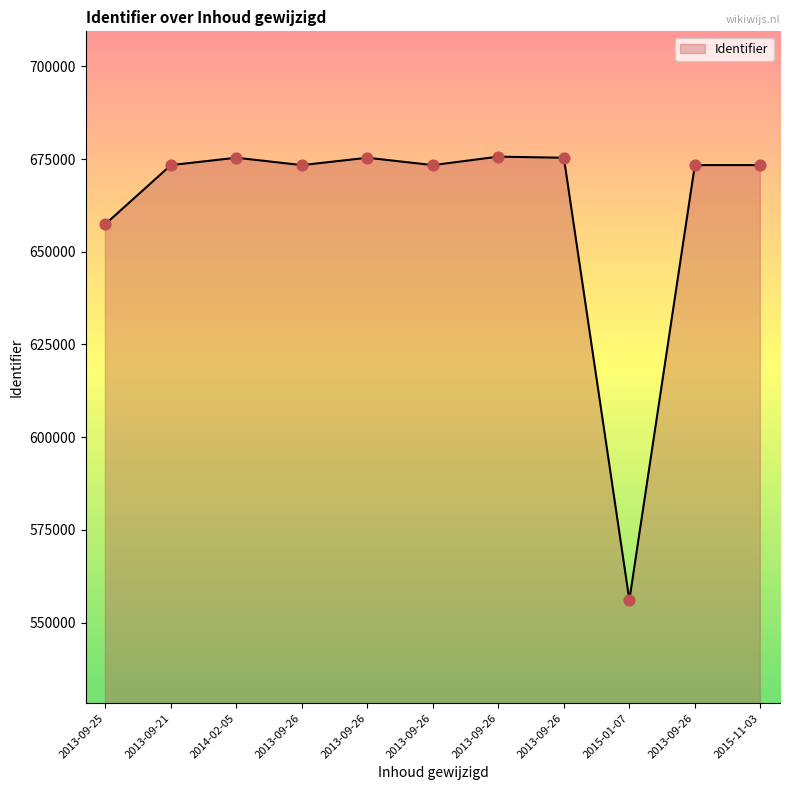

Between 2013-09-21 and 2013-09-26, which is larger?

2013-09-26